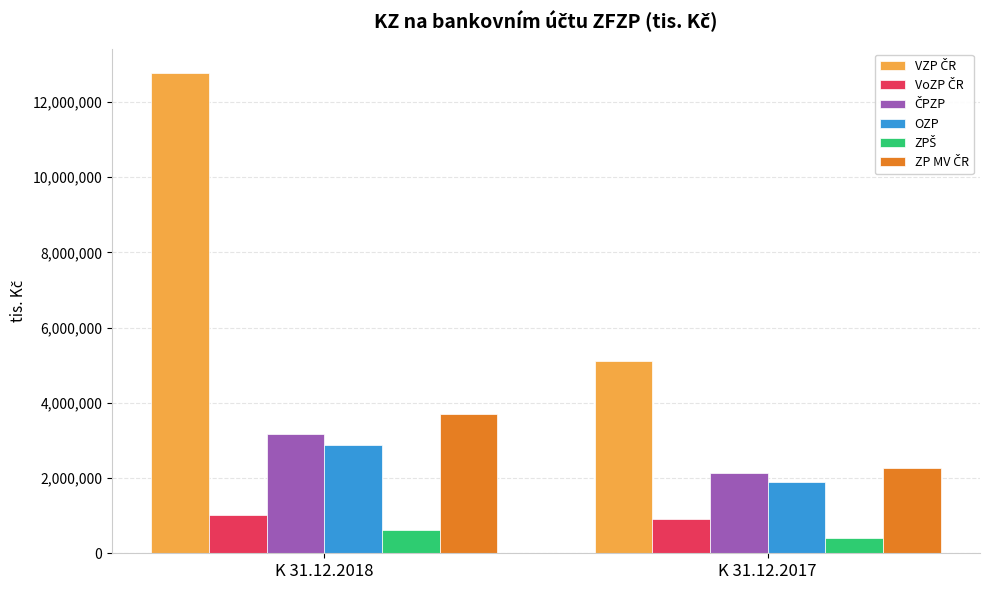

What is the total value across all series at K 31.12.2017?

12740308